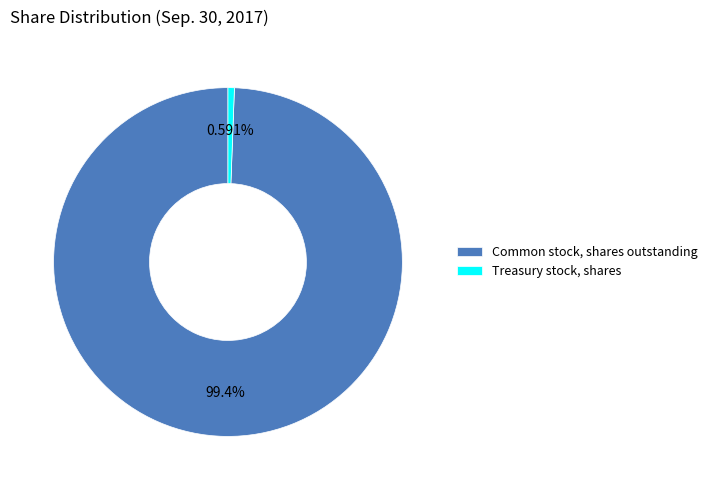

Count the number of slices in the pie.

2